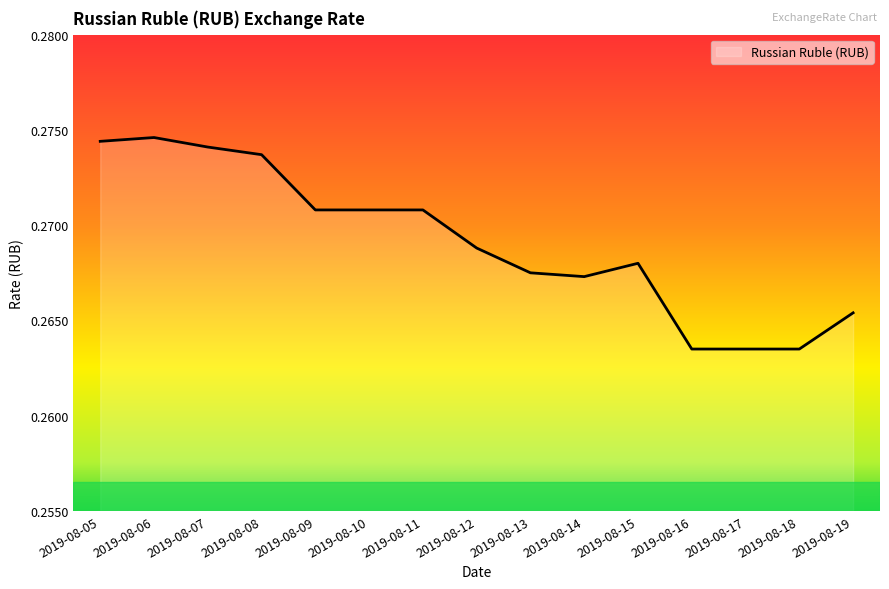

Between 2019-08-10 and 2019-08-12, which is larger?

2019-08-10